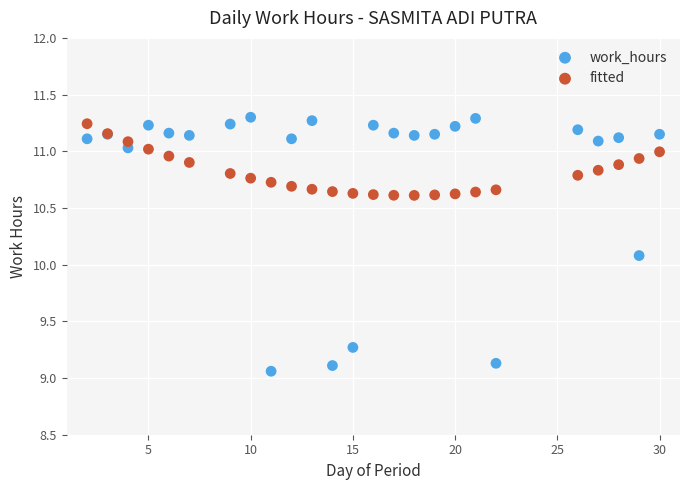

Which series contains the lowest Y value?

work_hours